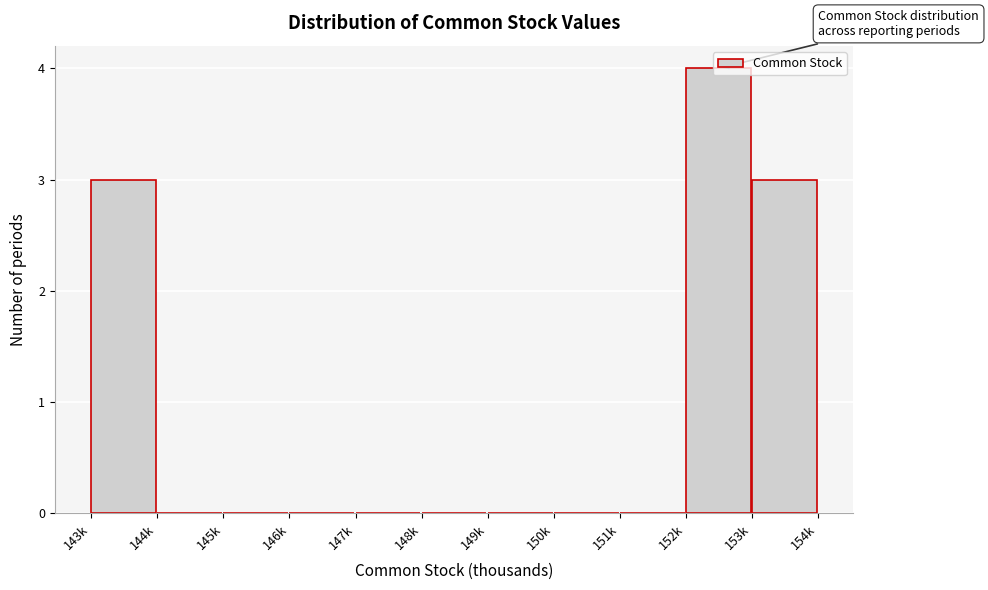

What is the ratio of the value at 153k to the value at 143k?

1.0